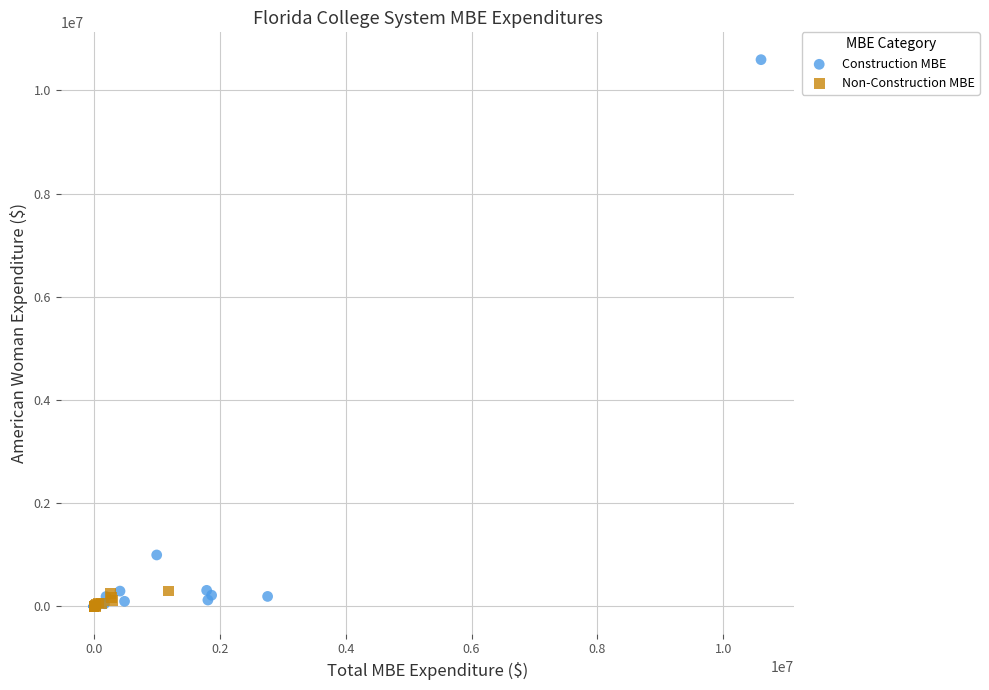

Which series contains the highest Y value?

Construction MBE